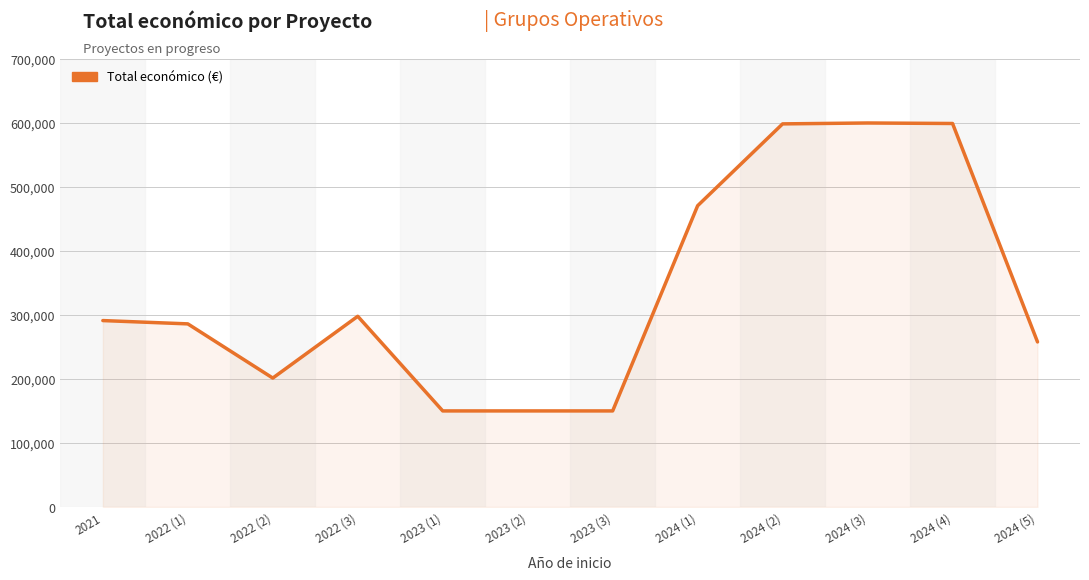

At which category does the data reach its first local valley?

2022 (2)